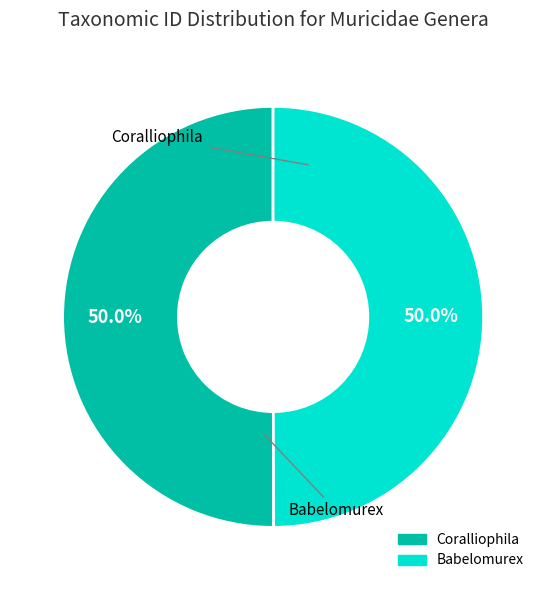

Is it true that Coralliophila is 56% of the pie?

False